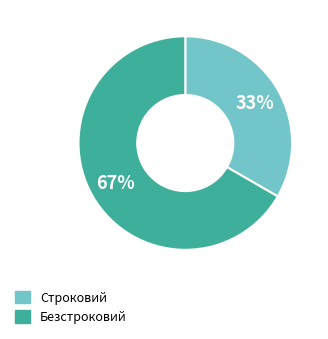

Is it true that Строковий is 19% of the pie?

False